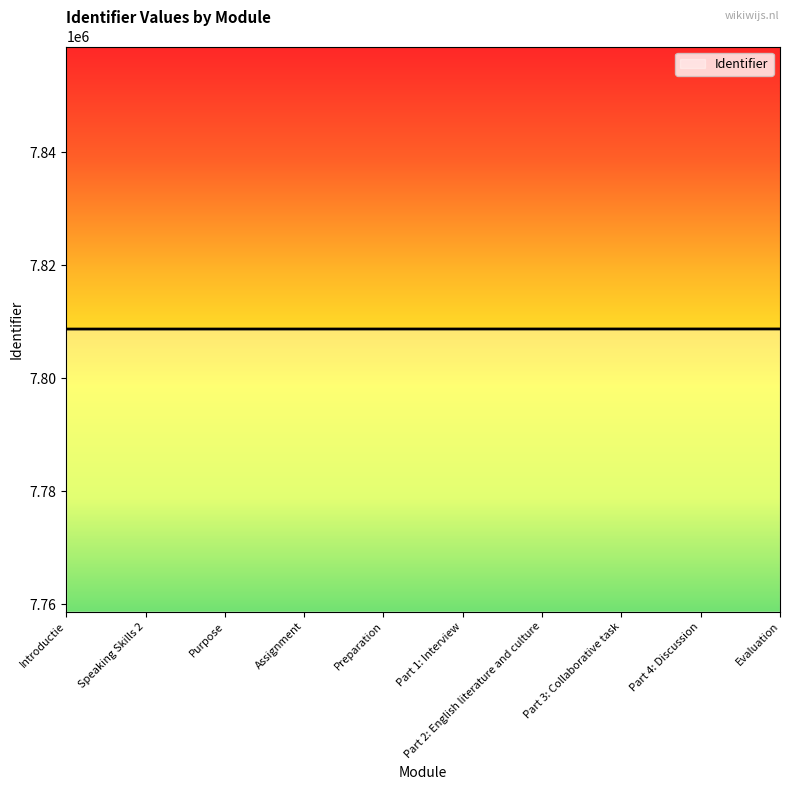

How many lines are shown in the chart?

1